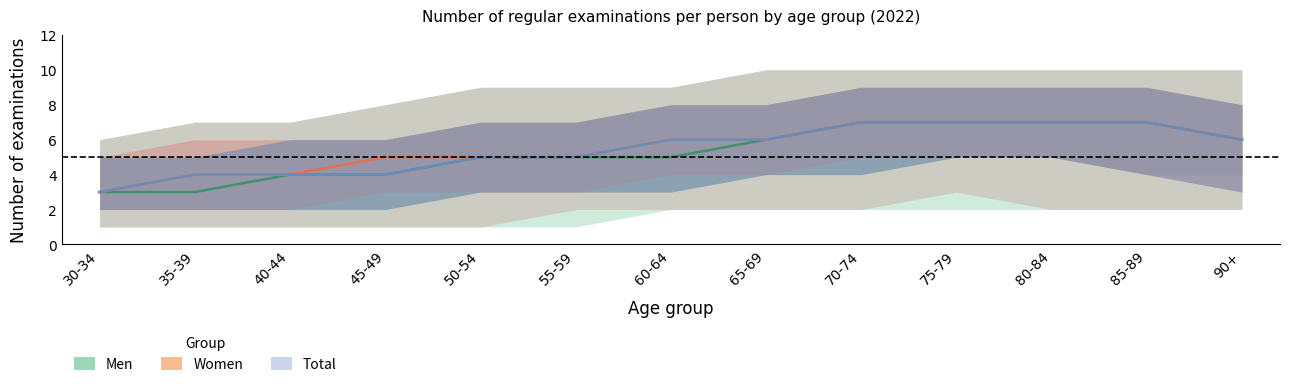

How many values in the Men Median series are below 5?

4